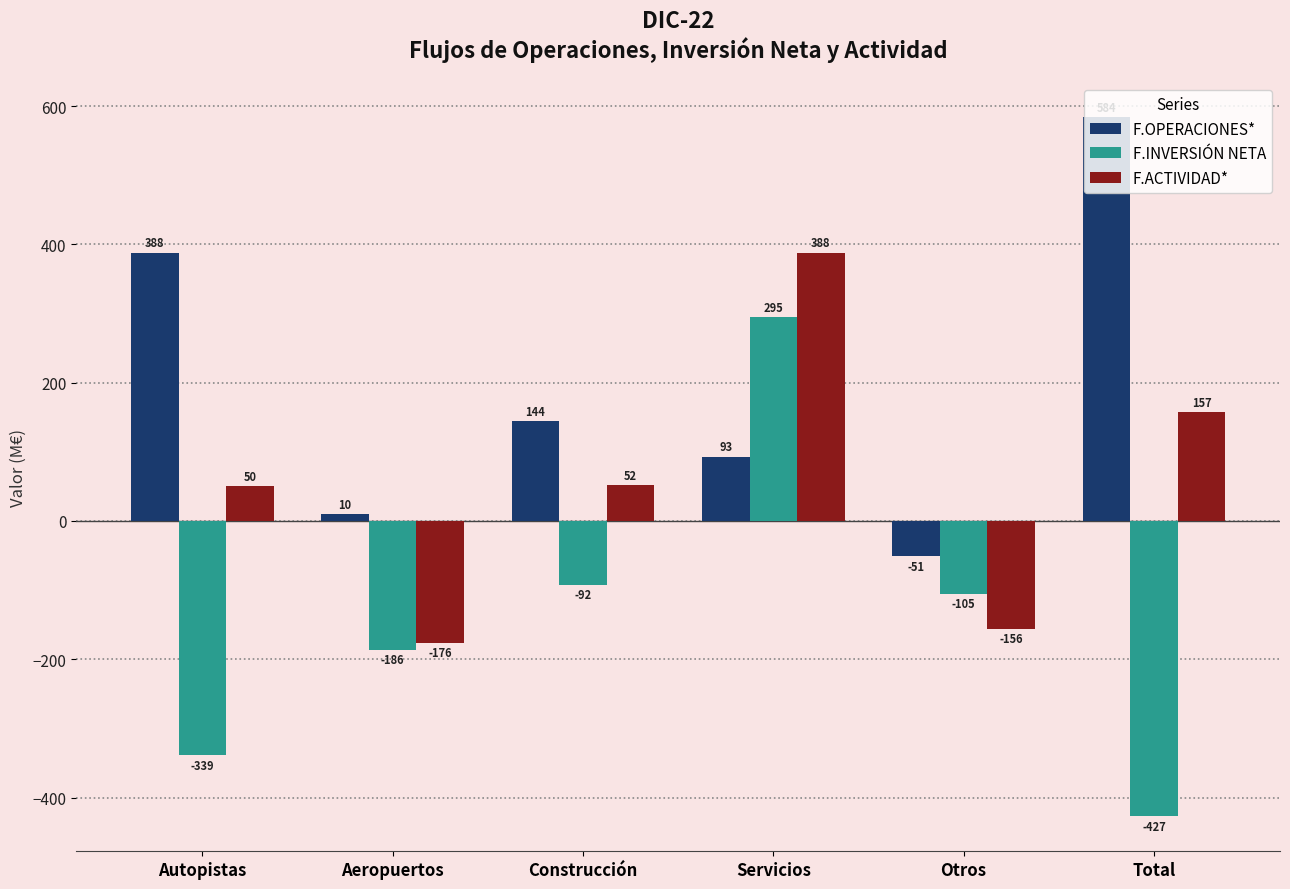

What is the maximum value for F.OPERACIONES*?

584